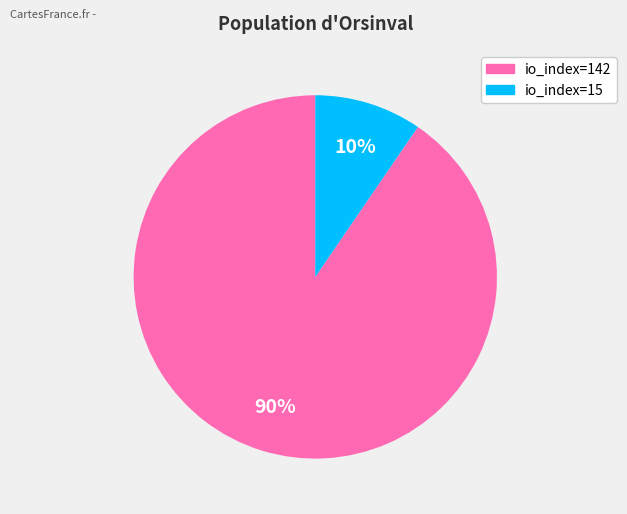

To the nearest percent, what is the average slice percentage?

50%